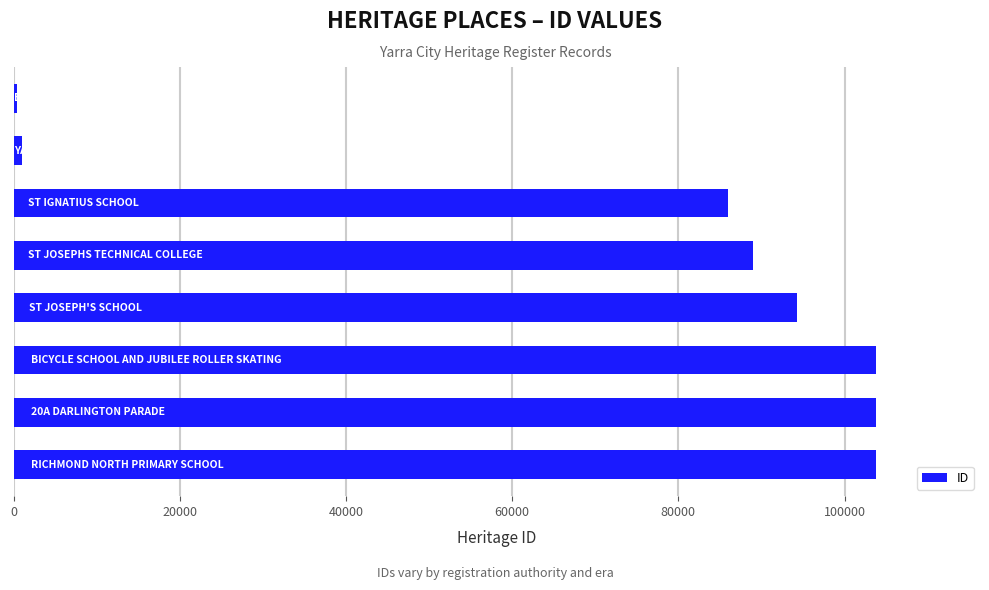

What is the average value?

72761